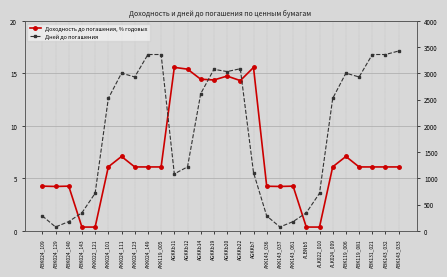

The Доходность до погашения, % годовых series shows 1.9 at AKK024_111. True or false?

False